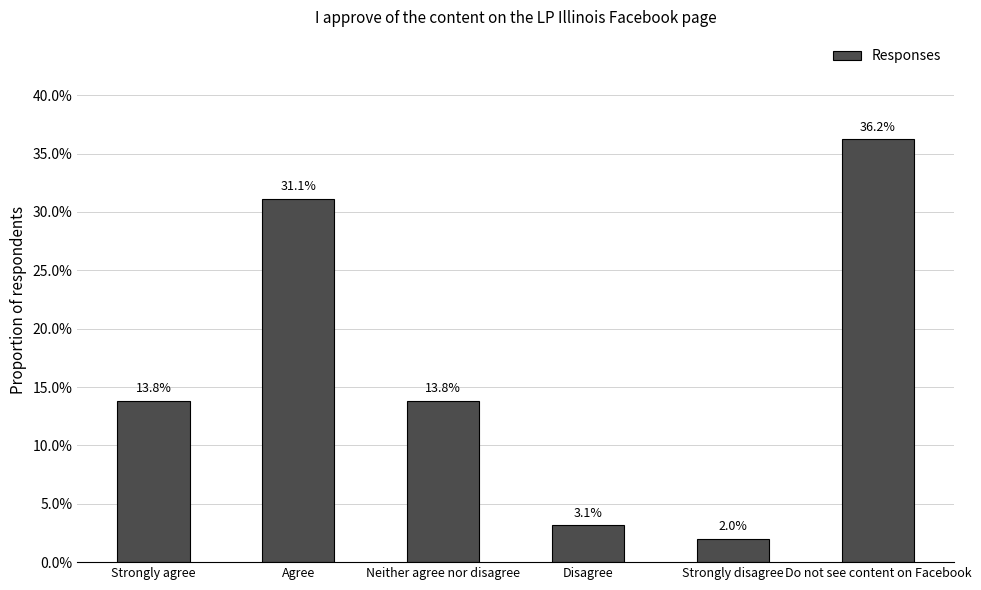

What is the average value?

0.2